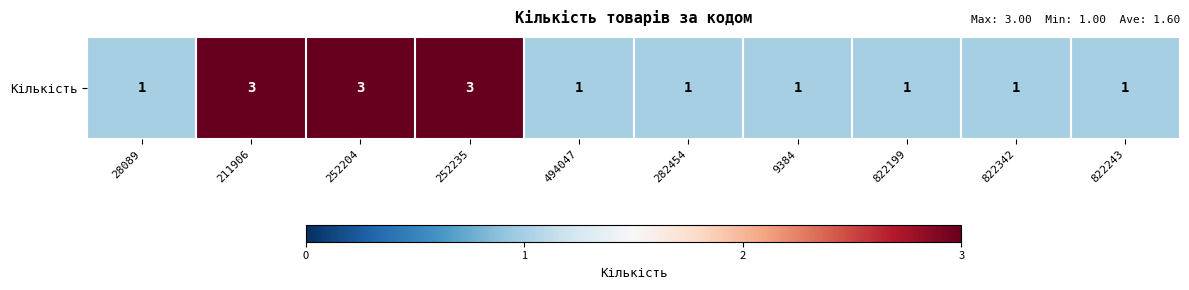

True or false: the data shows 1 at 822199.

True